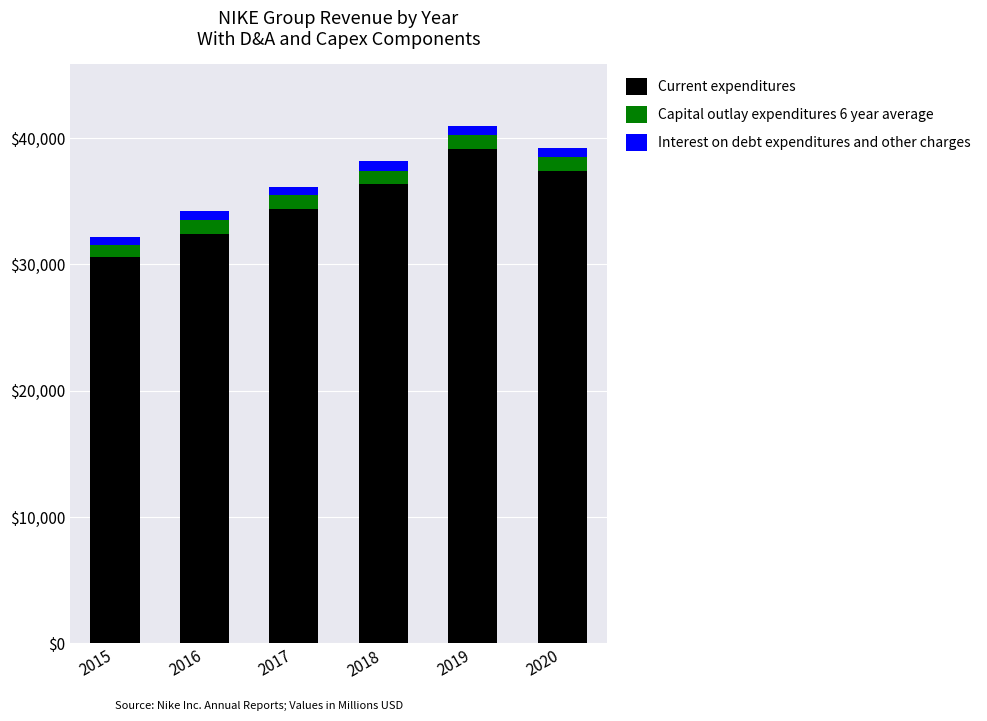

At which label does Current expenditures reach its minimum?

2015